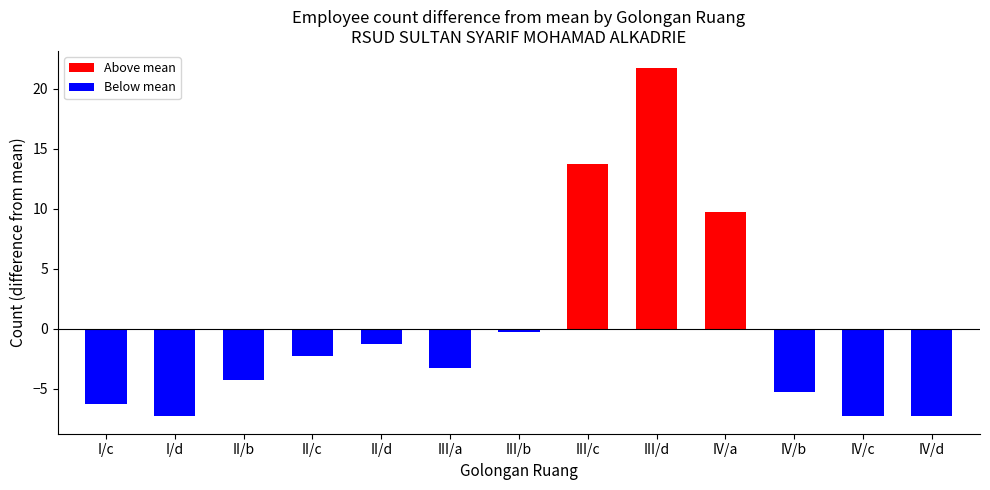

What is the difference between the maximum and minimum values?

29.0